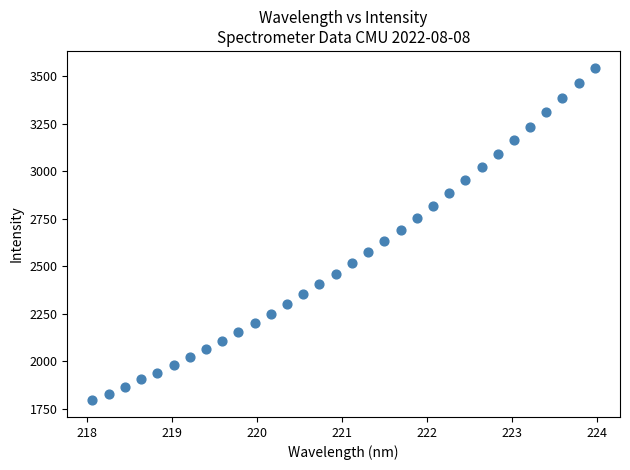

What is the range of X values (max minus min)?

5.9